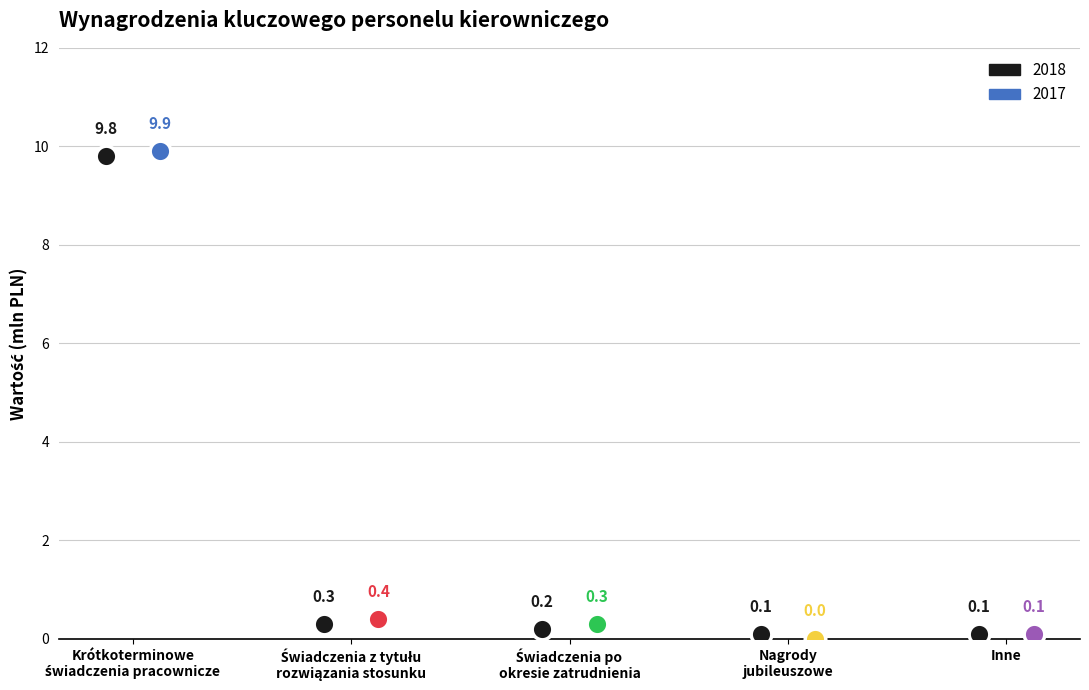

Which series has the widest spread of Y values?

2017